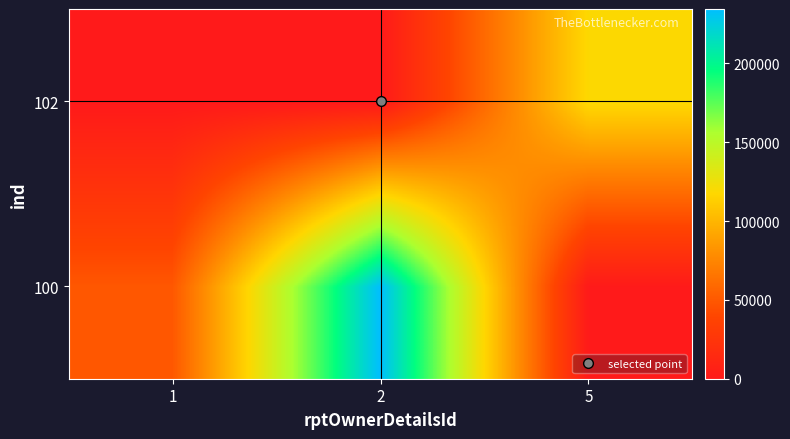

At which category is the sum across all series the highest?

2